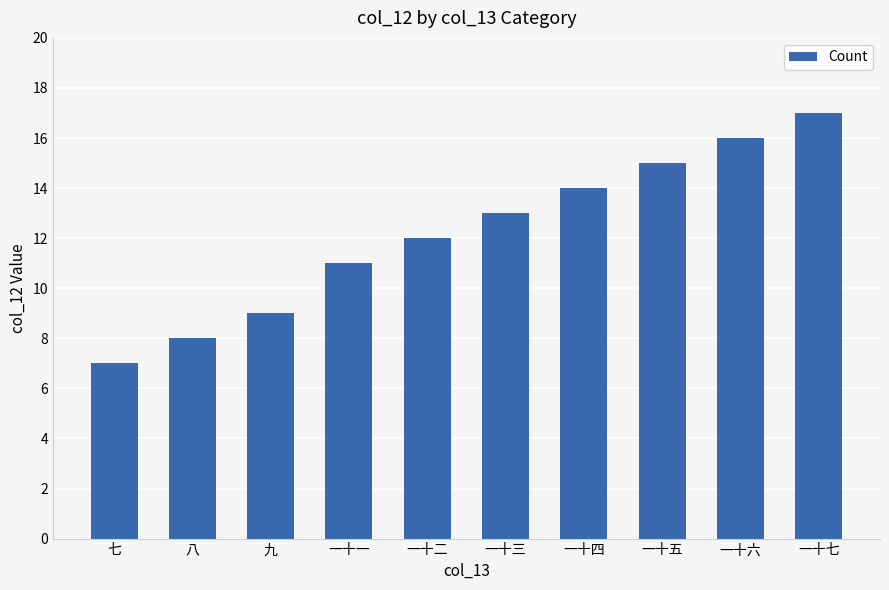

Is it true that the value at 一十六 is 11?

False